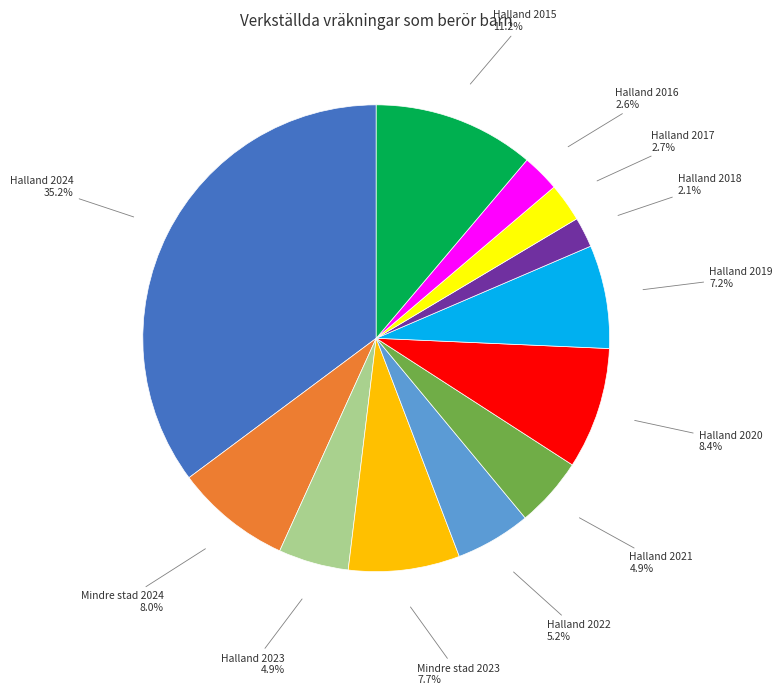

Count the number of slices in the pie.

12